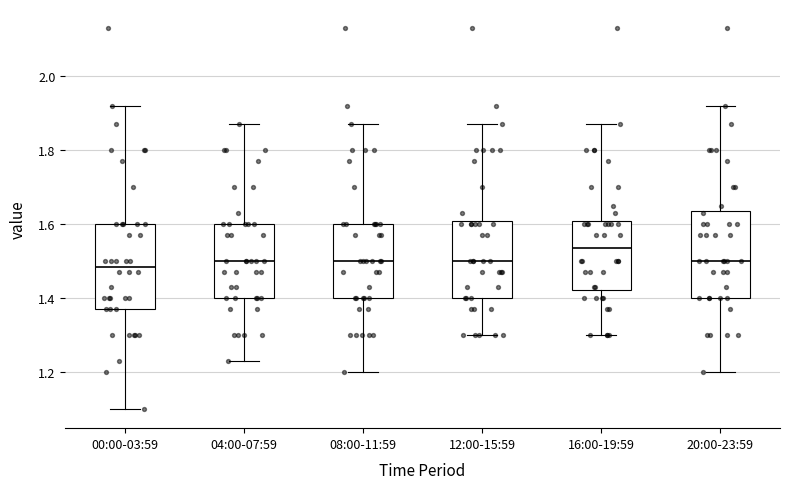

Where is the upper edge of the box for 20:00-23:59 on the y-axis? The values are not printed on the chart, so give them approximately, as read against the axis.

1.64